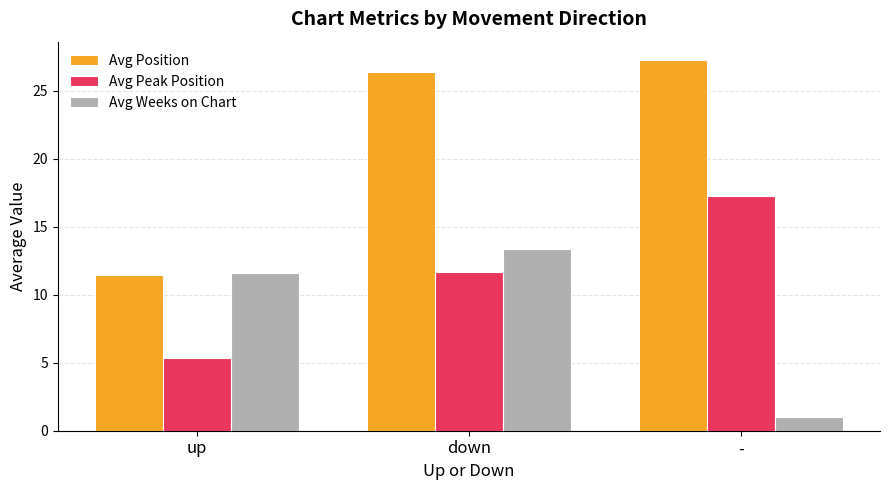

True or false: Avg Weeks on Chart has a value of 17.2 at up.

False